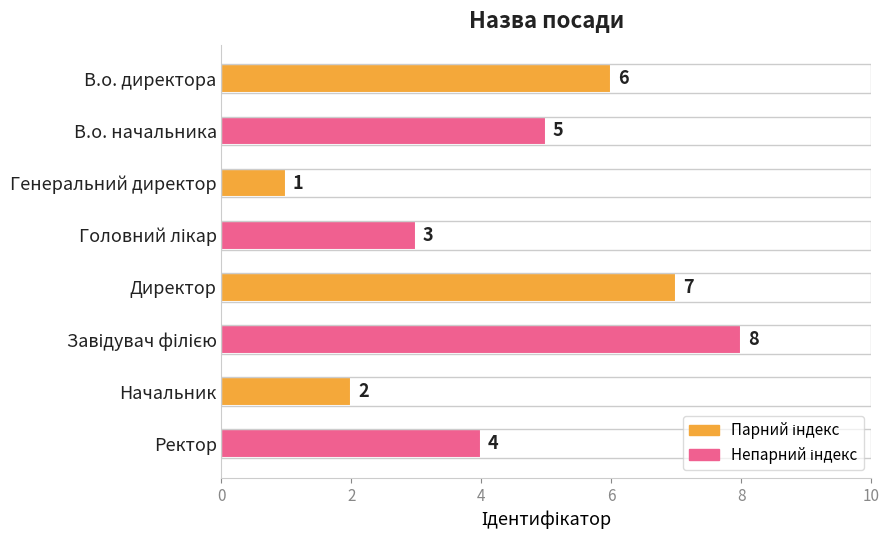

What is the sum of all values?

36